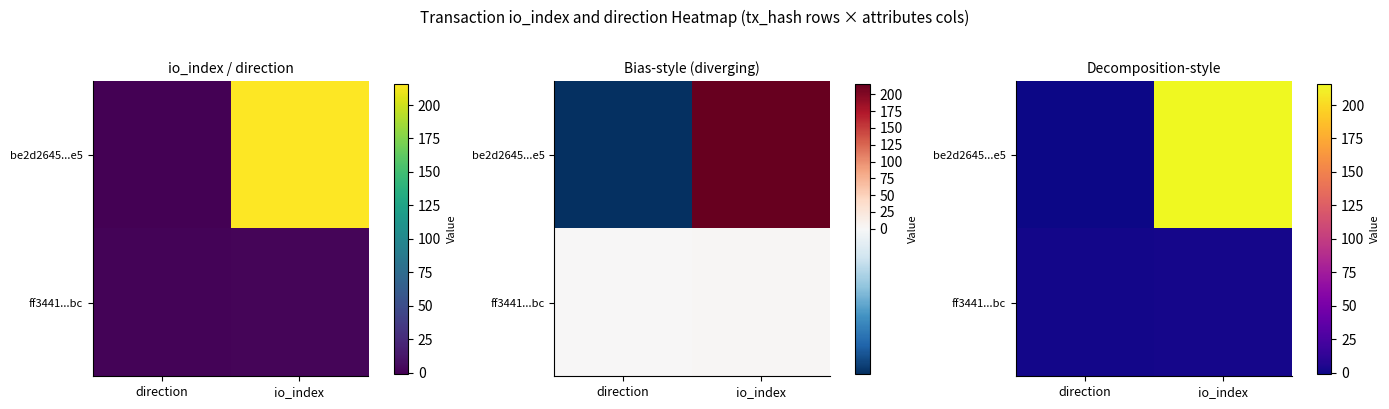

What is the difference between the maximum and minimum values in the ff3441...bc series?

1